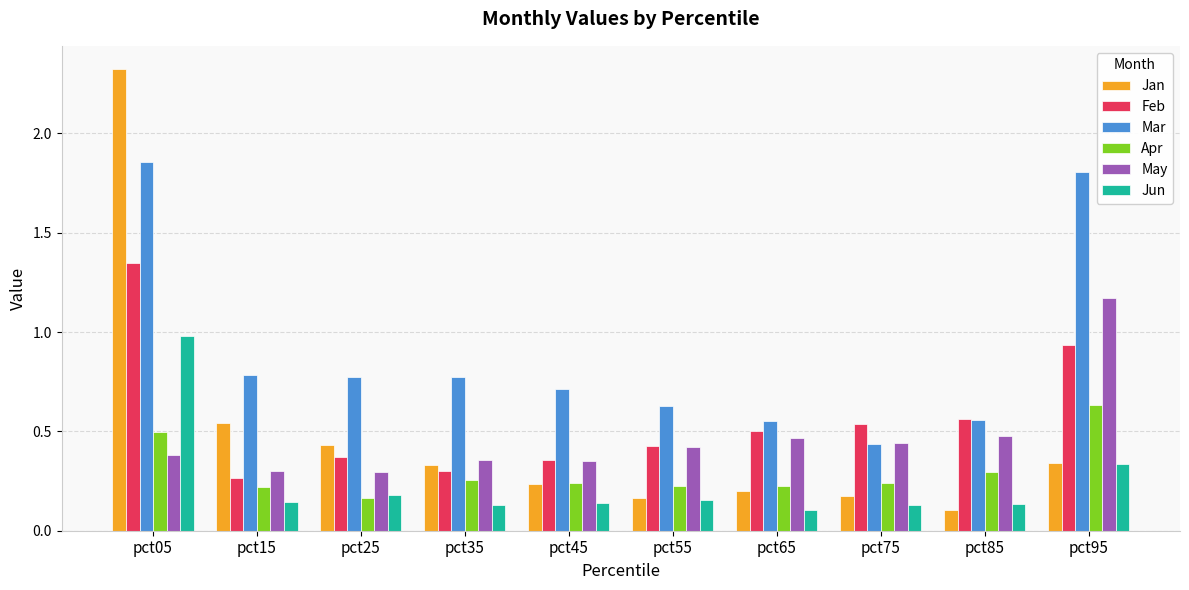

How many May values are between 0 and 1?

9